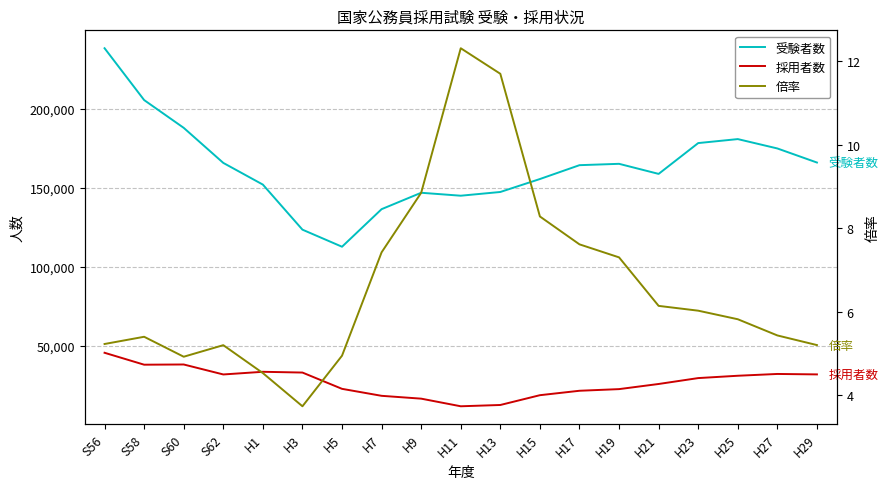

What is the difference between the maximum and minimum values in the 採用者数 series?

33864.0